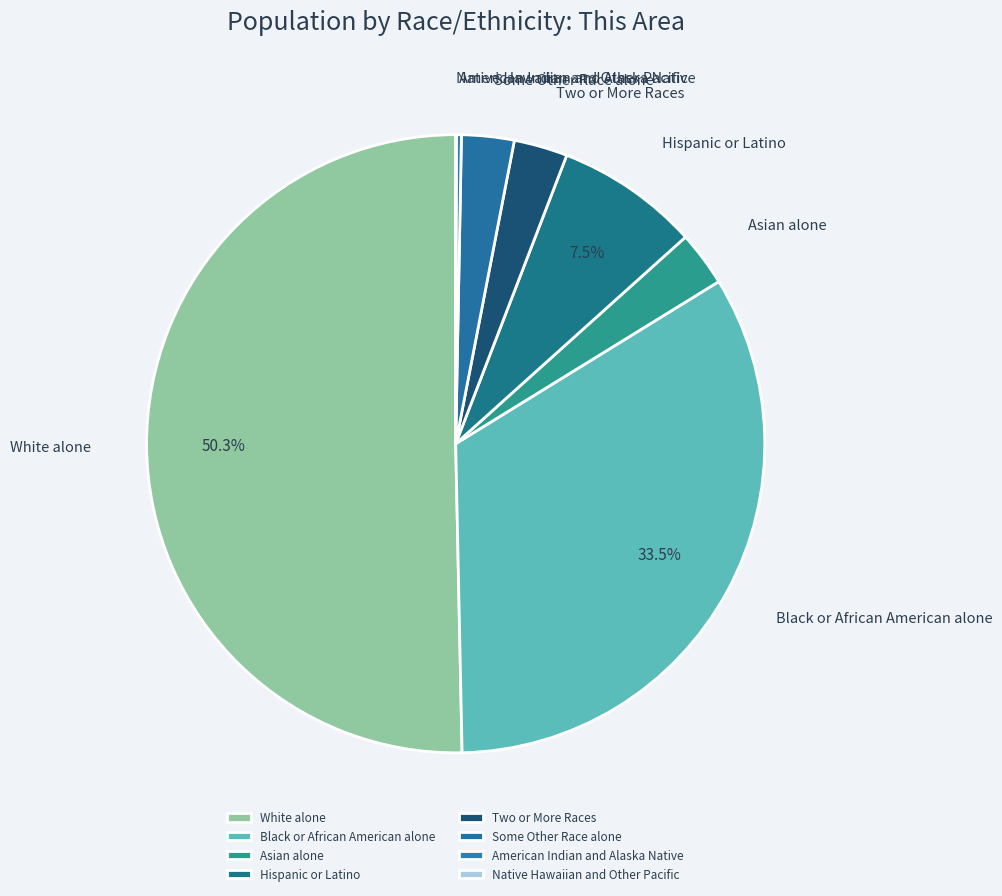

Which has a higher value, Two or More Races or Hispanic or Latino?

Hispanic or Latino